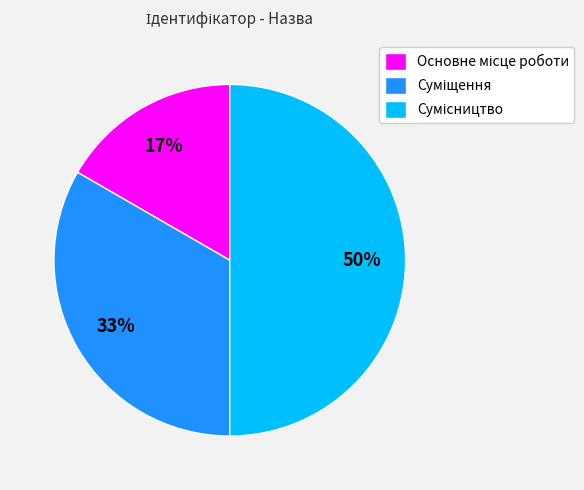

To the nearest percent, what is the average slice percentage?

33%